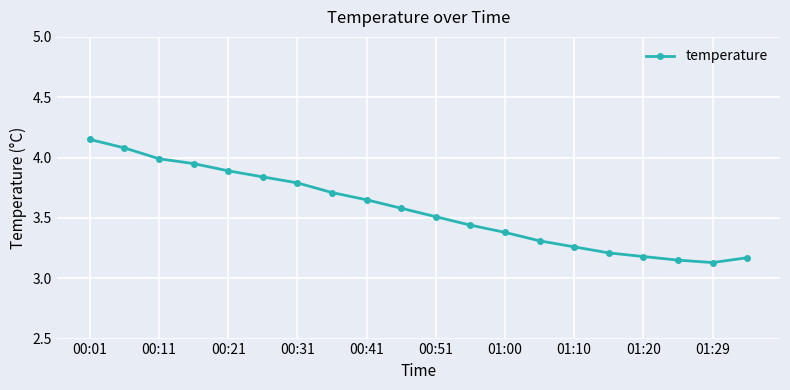

True or false: there are more than 2 points higher than both neighbors.

False